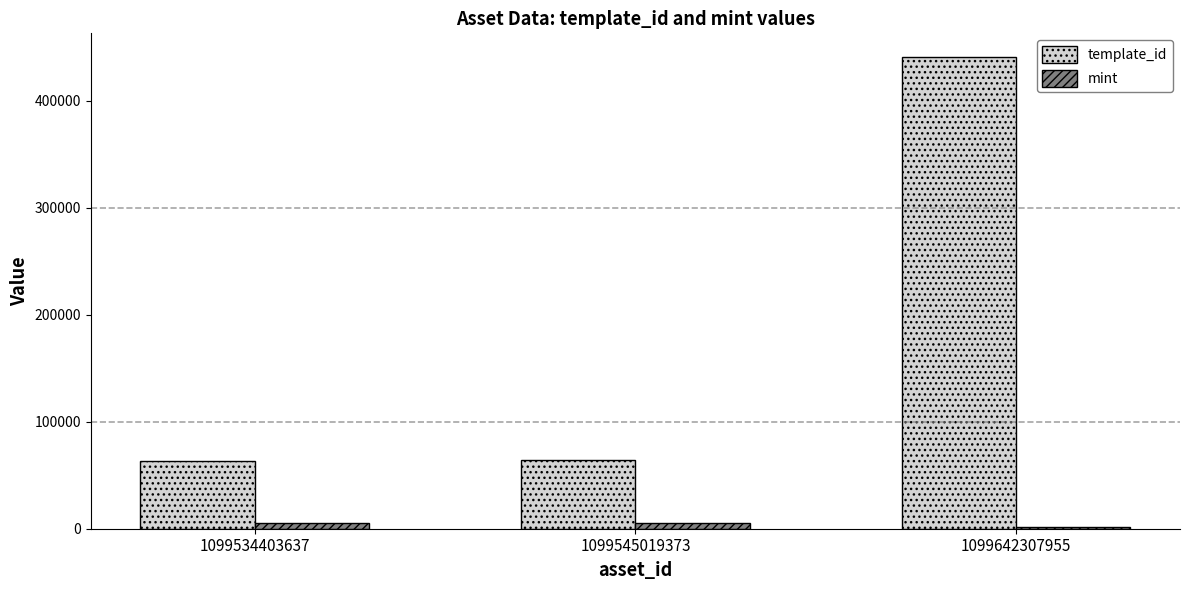

What is the value of the mint bar at the 1st from the left?

5368